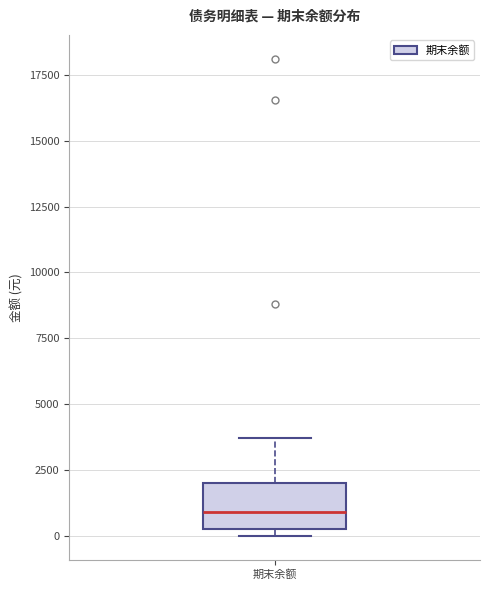

Where is the lower edge of the box for 期末余额 on the y-axis? The values are not printed on the chart, so give them approximately, as read against the axis.

0